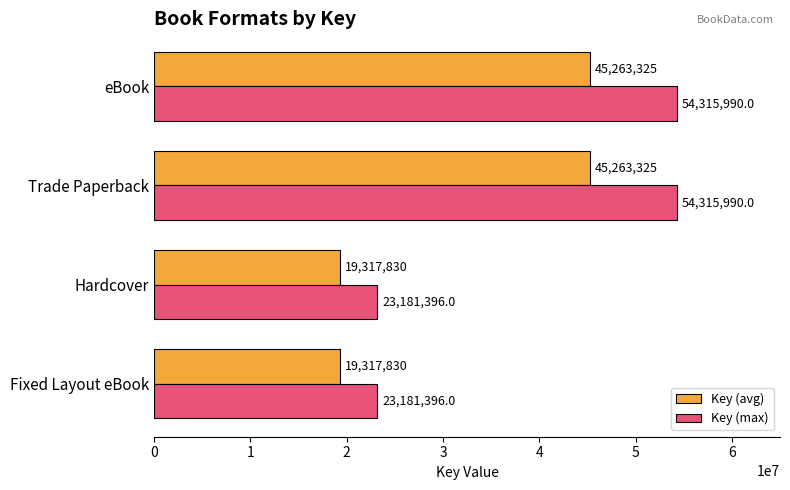

What is the greatest value displayed?

54315990